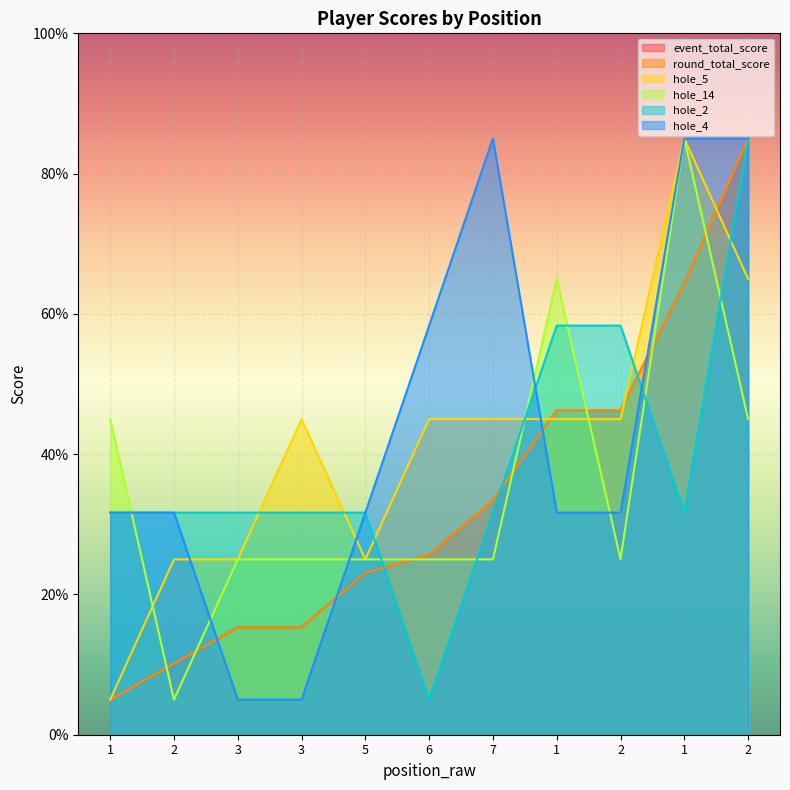

What is the difference between the maximum and second lowest values in the hole_14 series?

60.0